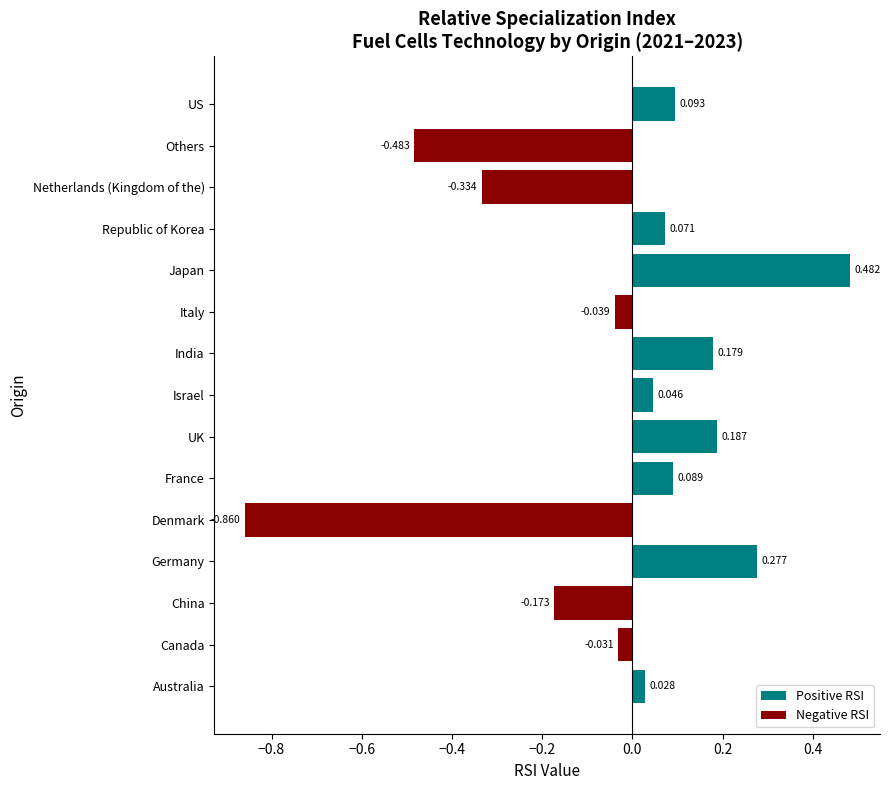

What is the difference between the second highest and minimum values in the Negative RSI series?

0.9